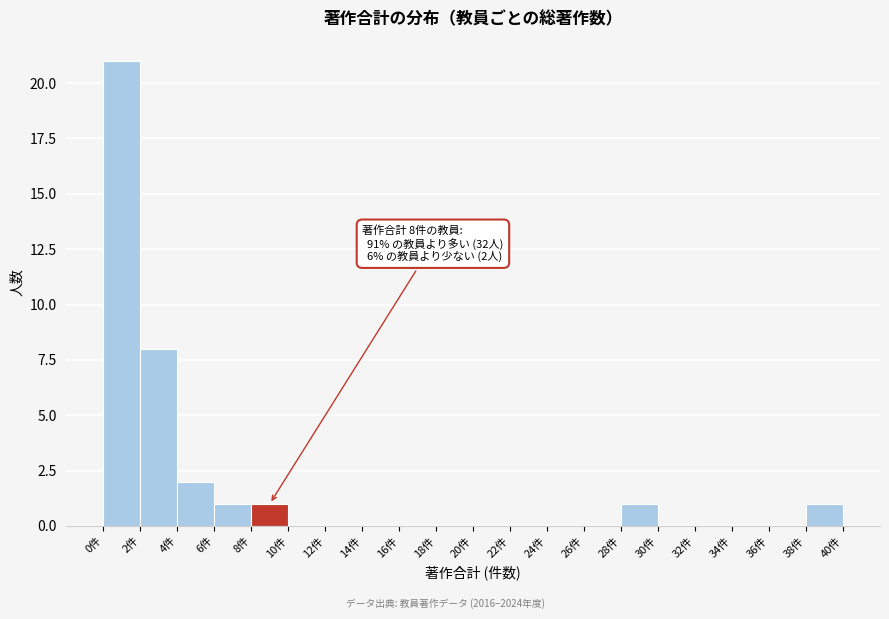

Which range on the x-axis has the tallest bar?

0 to 2